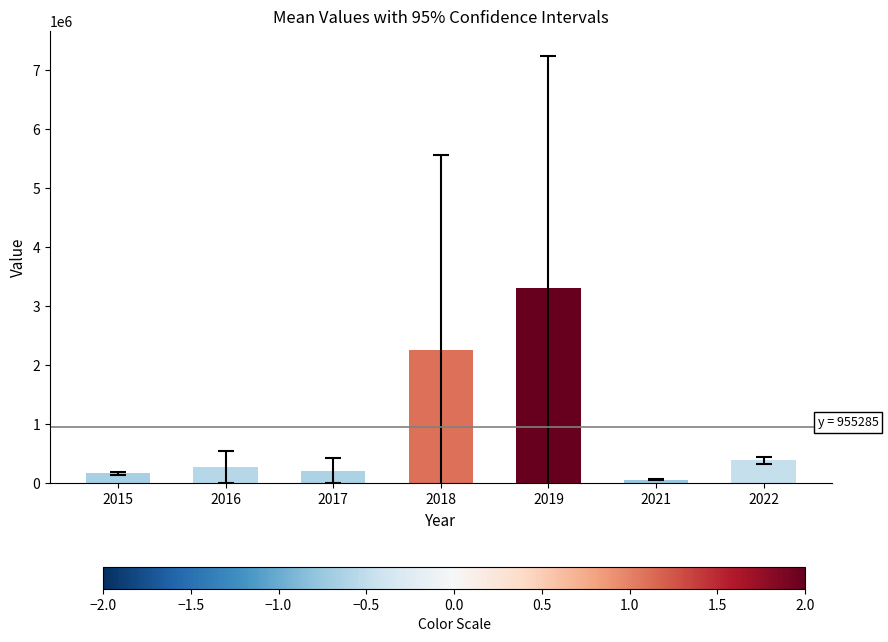

The value at 2016 is 276311.5. True or false?

True